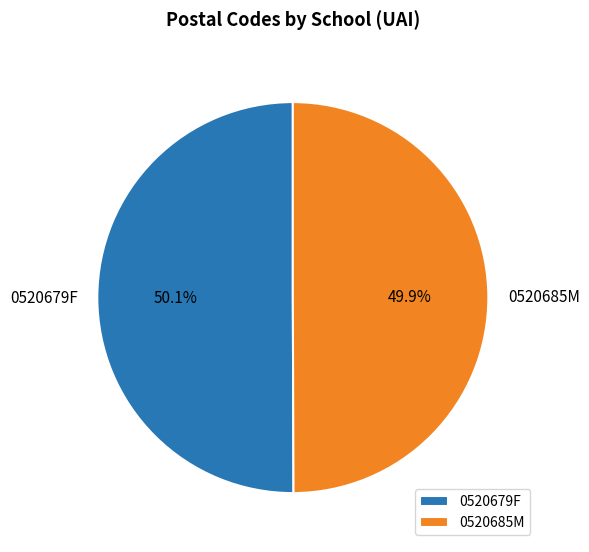

What is the ratio of the value at 0520679F to the value at 0520685M?

1.0